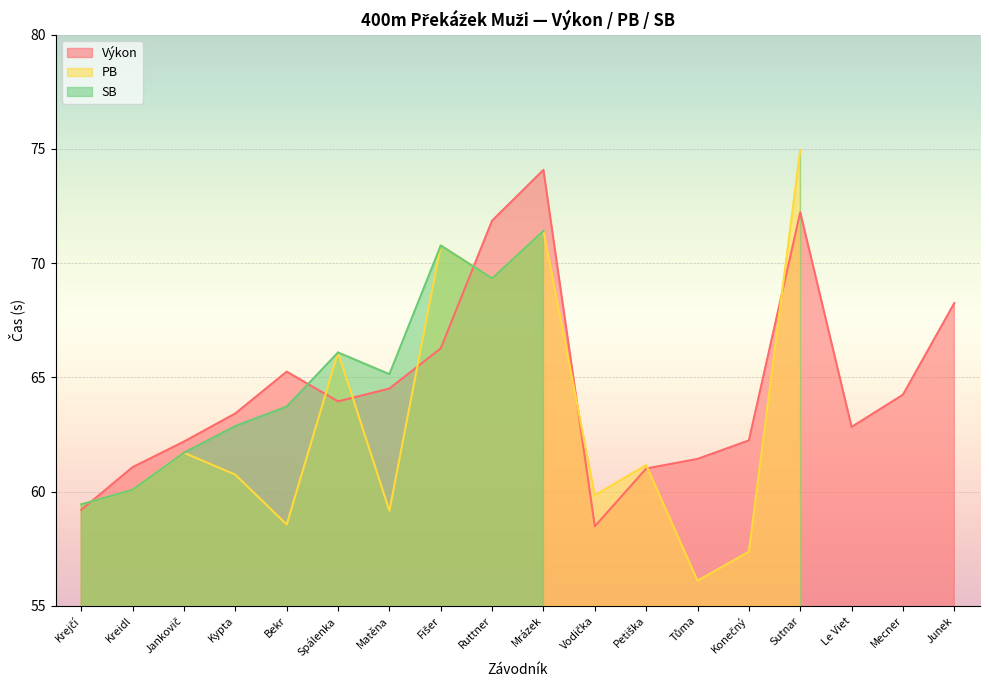

In SB, how many points are lower than both neighbors (excluding endpoints)?

2